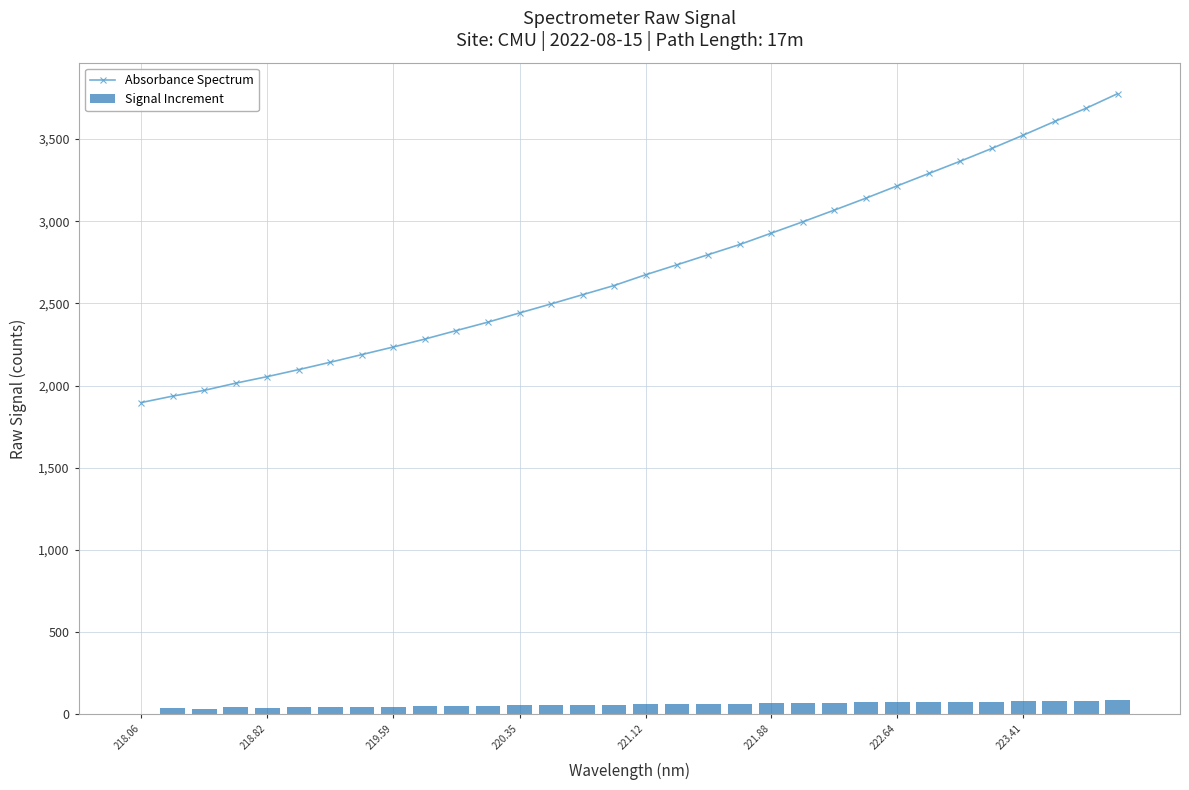

What is the maximum value for Signal Increment?

88.6